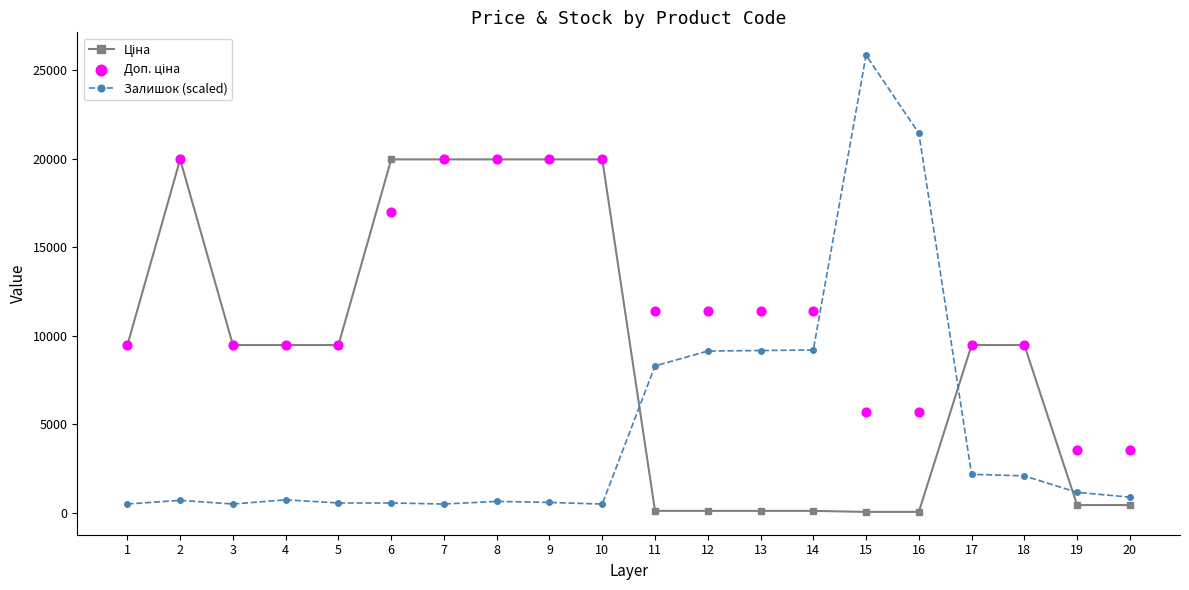

Which series has the widest spread of Y values?

Залишок (scaled)